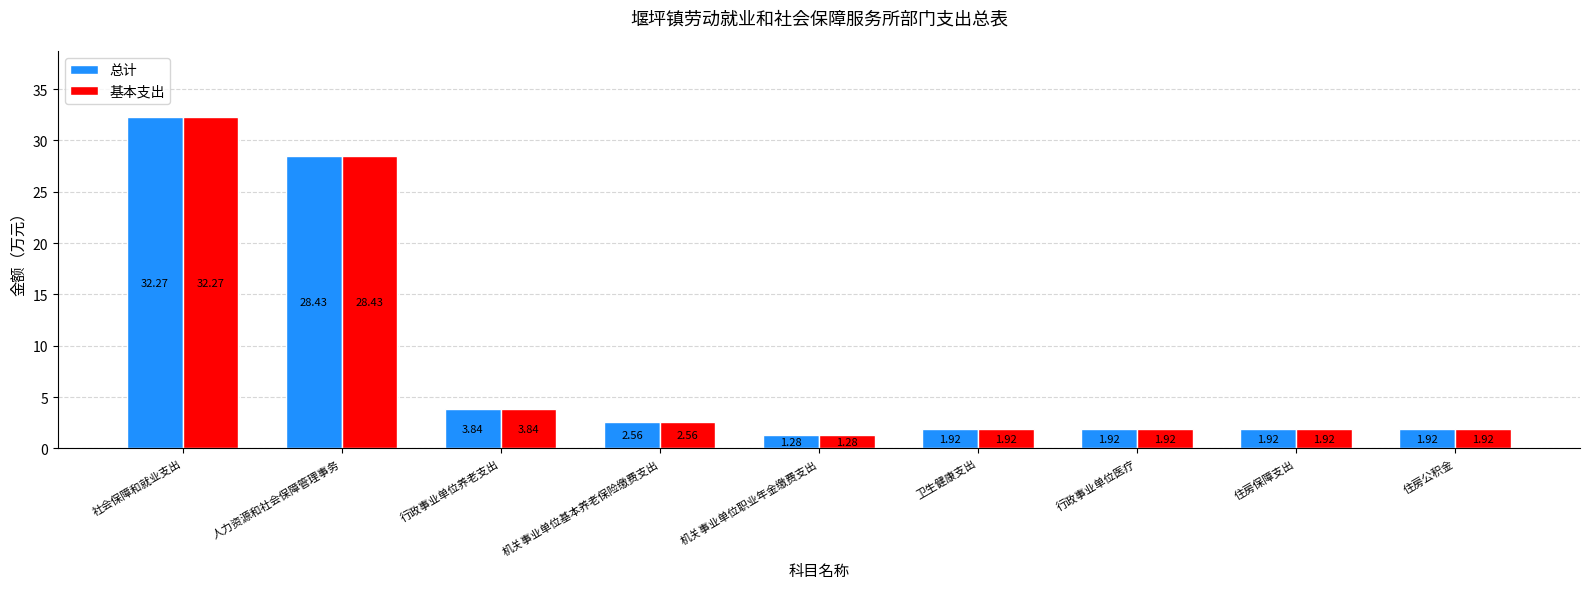

How many data points does each series have?

9